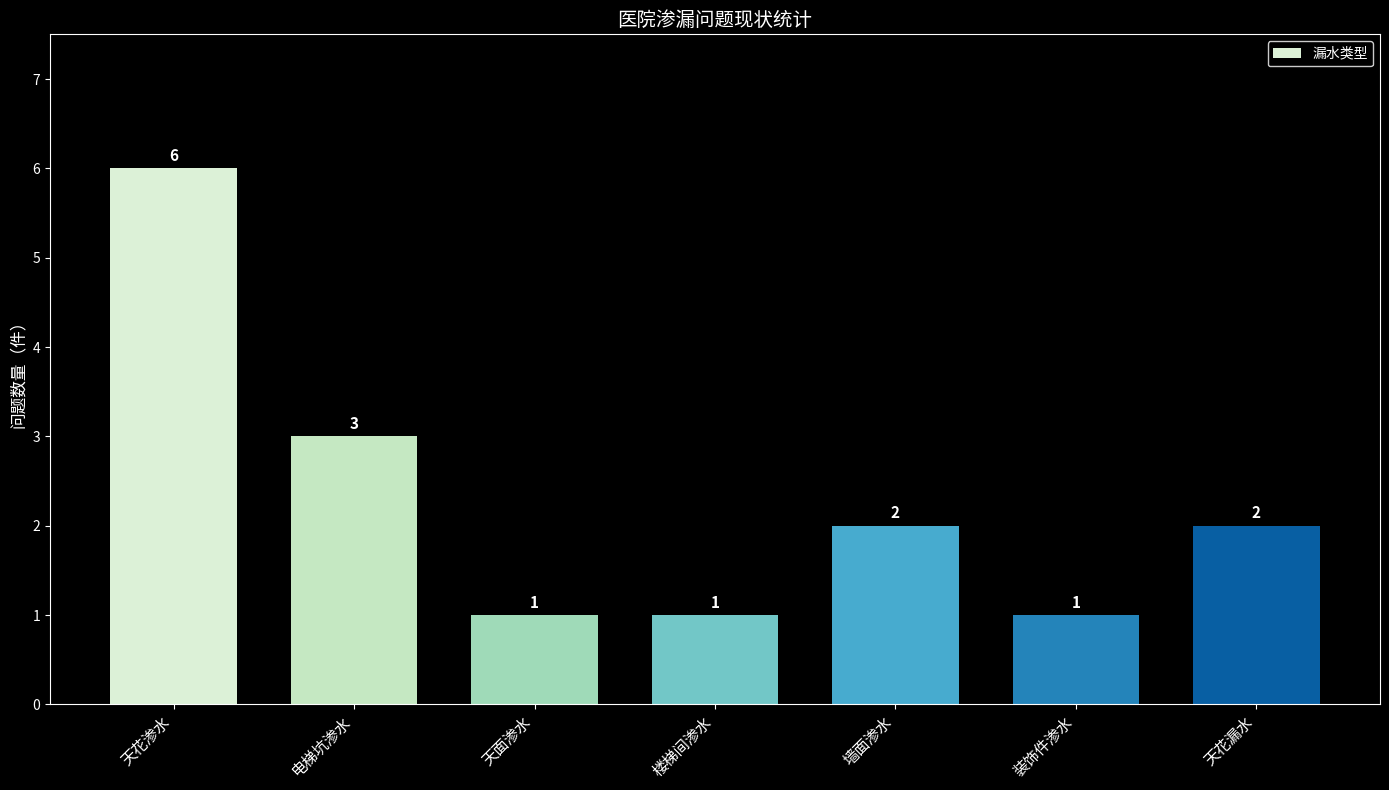

How many distinct data groups are displayed?

1